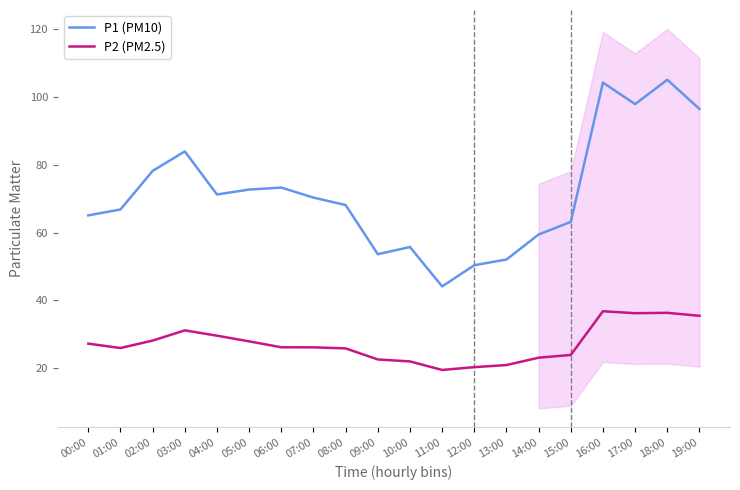

What is the greatest value displayed?

105.2